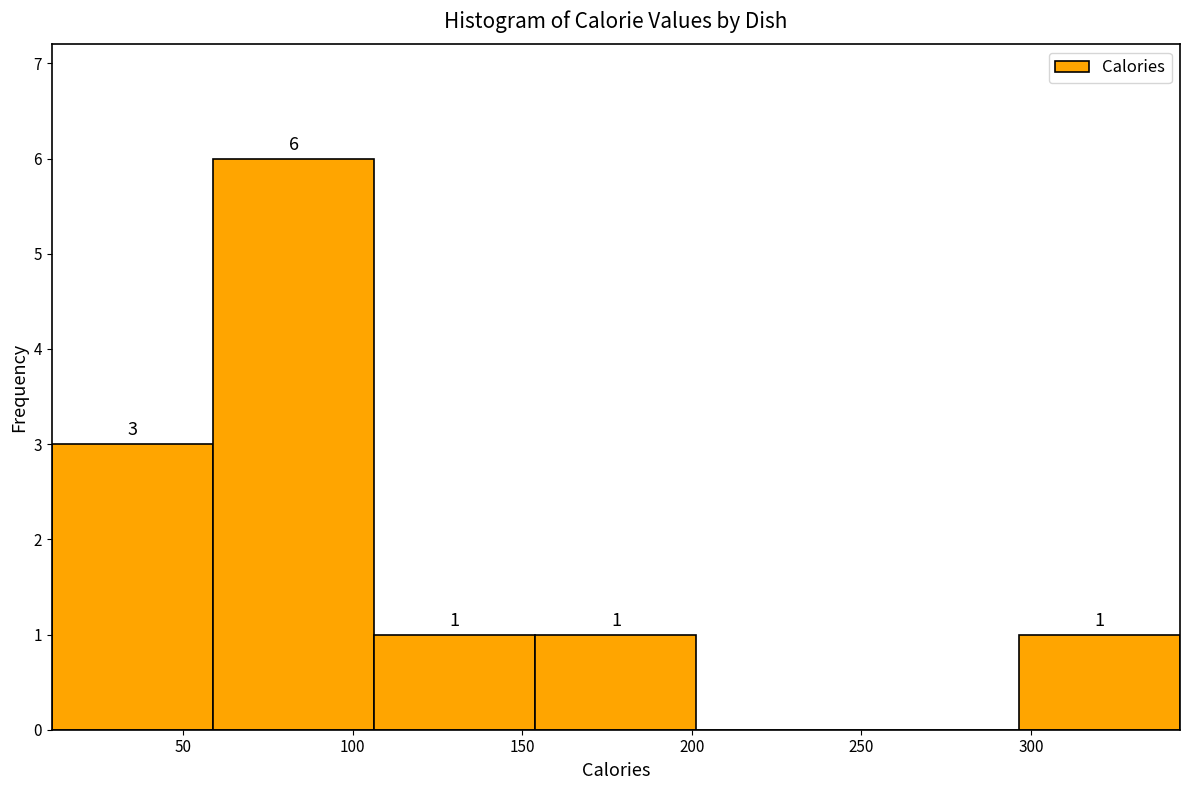

Over which range of the x-axis is the bar tallest?

60 to 105